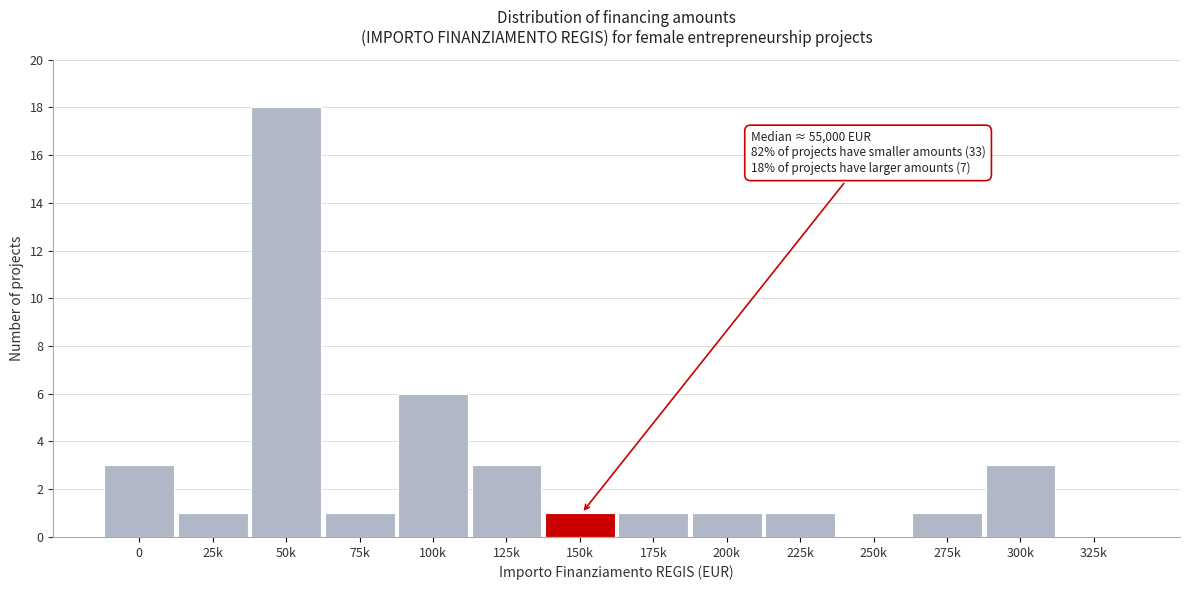

Reading right to left, transcribe all the data shown in this chart.

325k=0	300k=3	275k=1	250k=0	225k=1	200k=1	175k=1	150k=1	125k=3	100k=6	75k=1	50k=18	25k=1	0=3